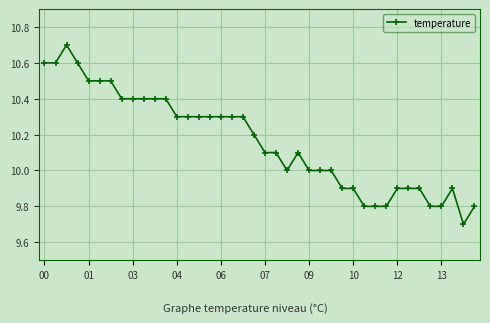

What is the value of the 28th point from the left?

9.9